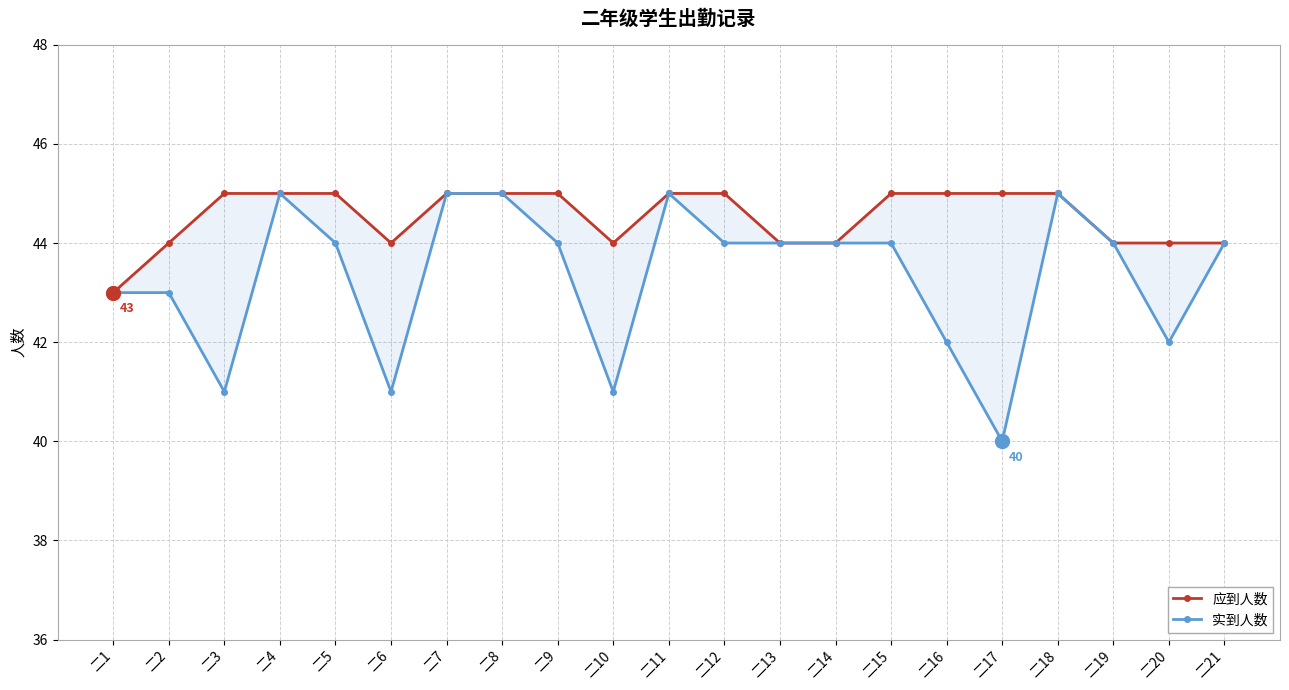

What is the minimum value shown in the chart?

40